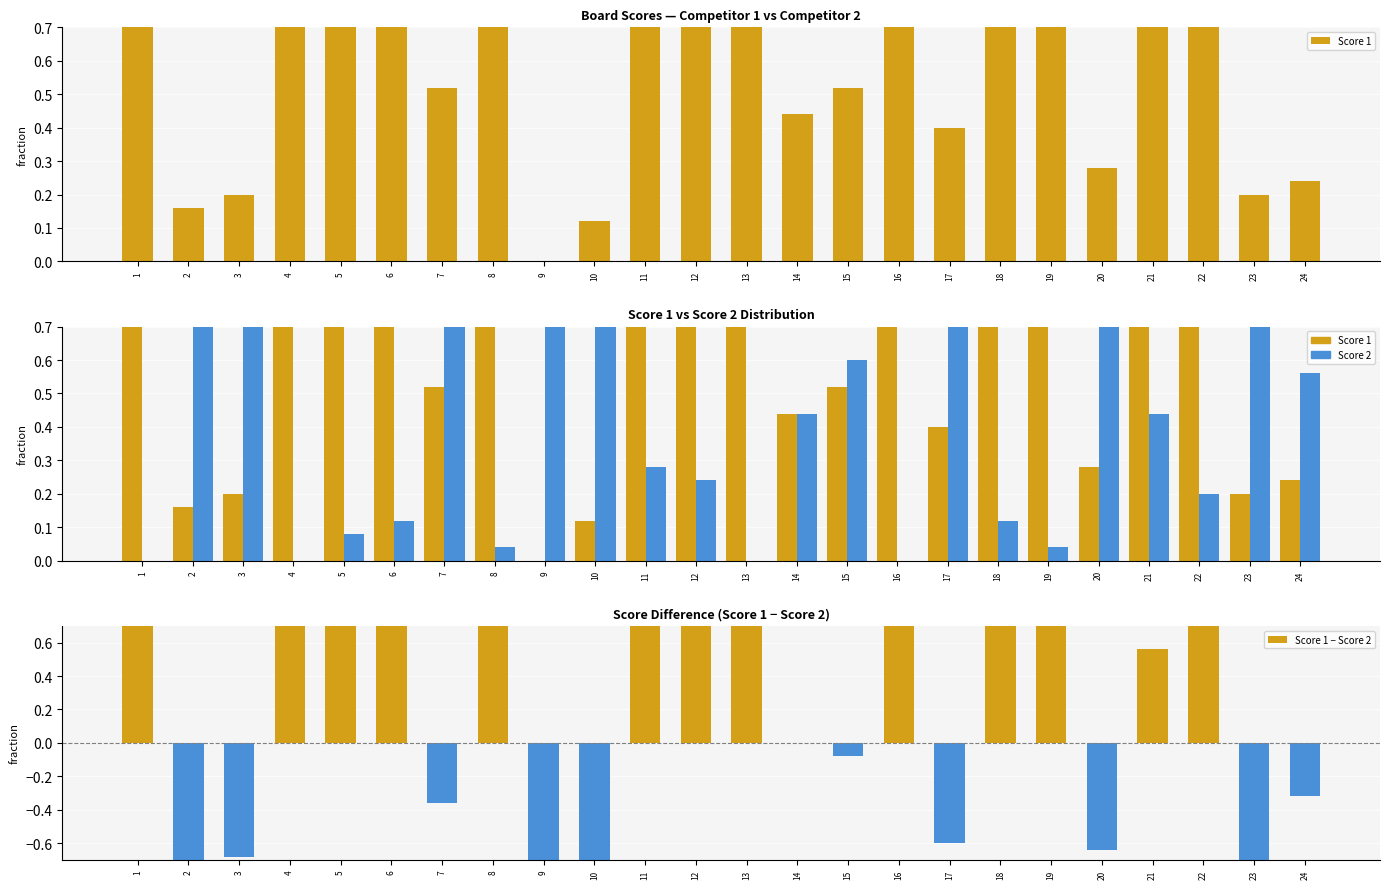

Which has a higher value, 8 or 16?

8